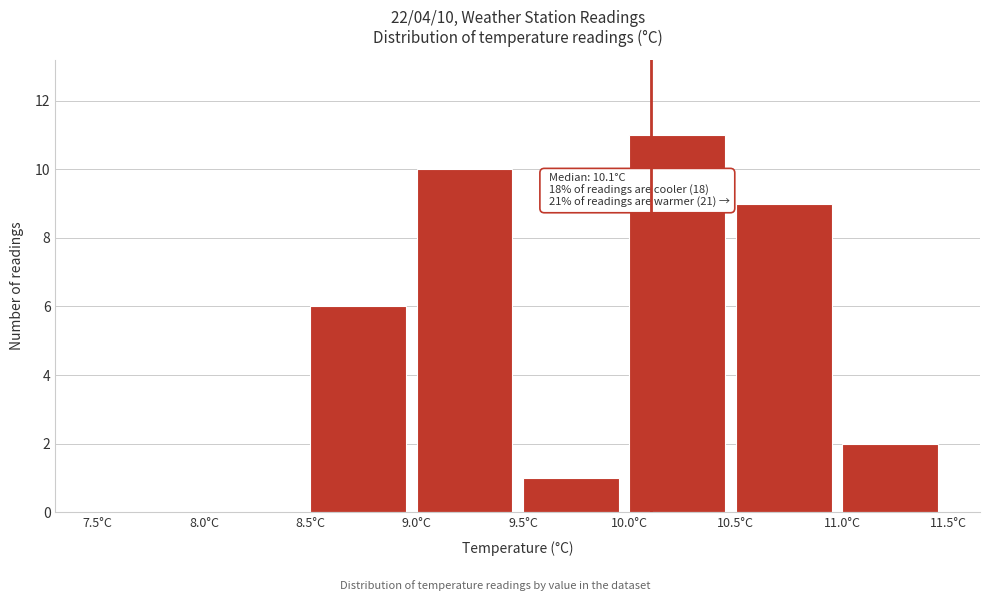

Over which range of the x-axis is the bar tallest?

10.0 to 10.5